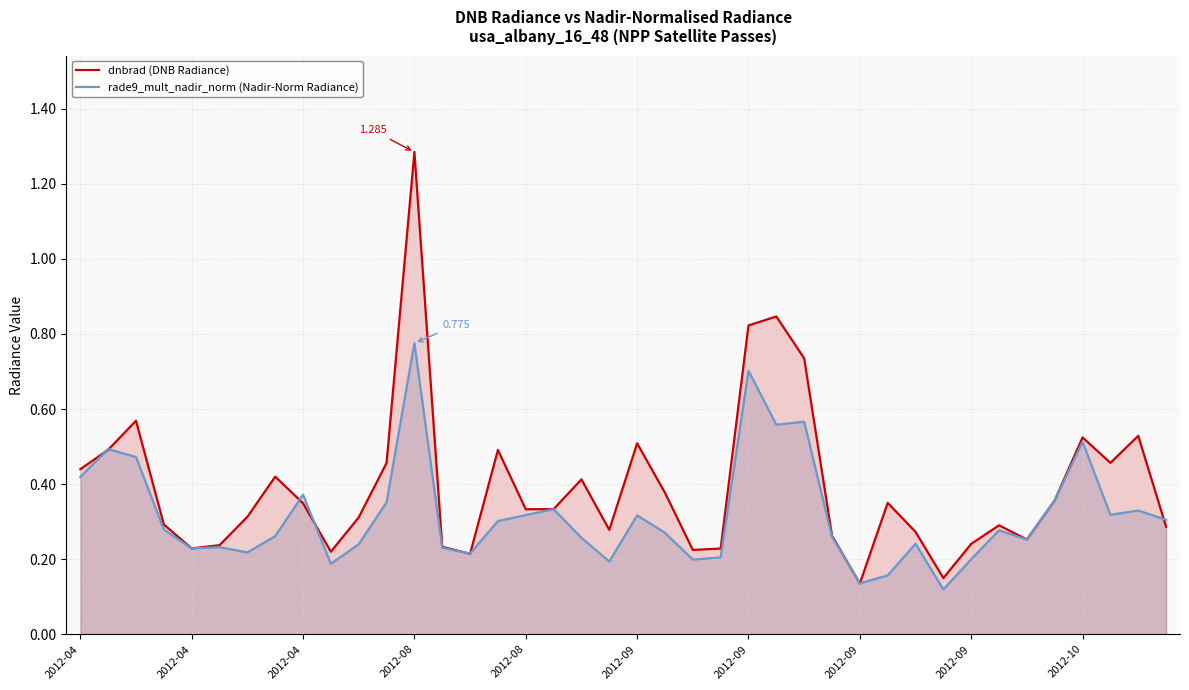

What is the label of the 30th point from the right?

10